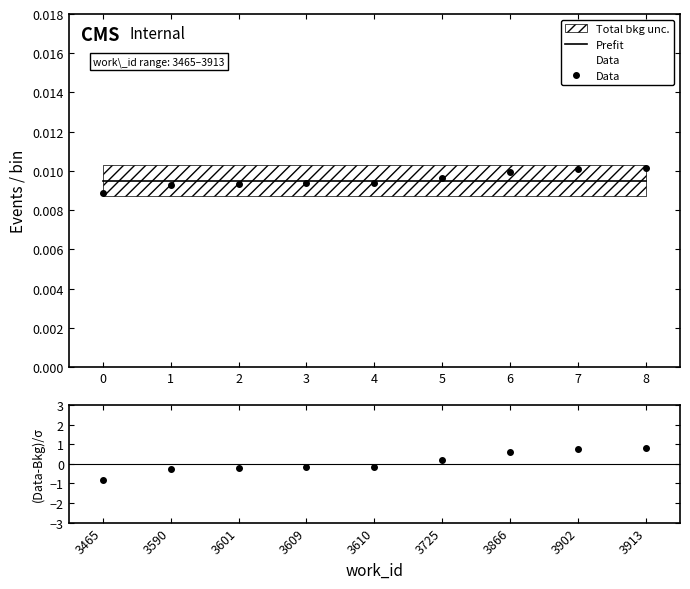

Which series has the largest total across all categories?

(Data-Bkg)/σ